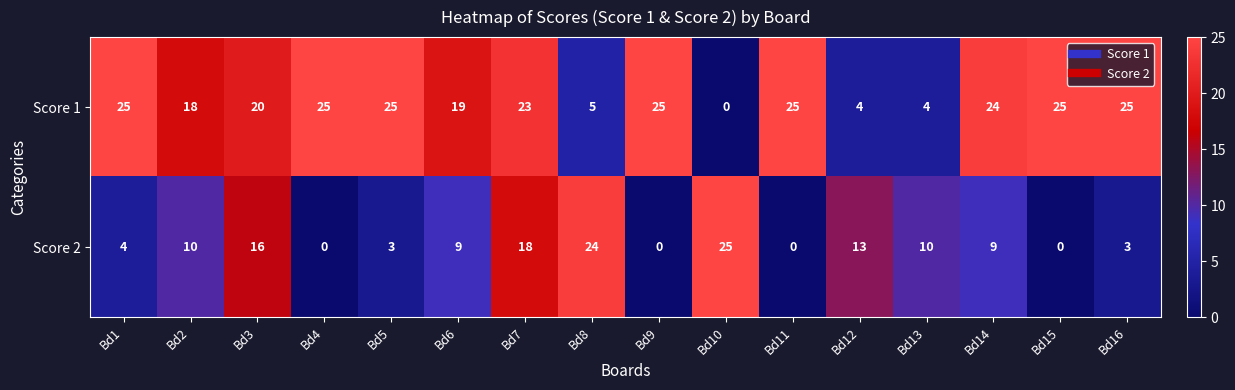

What is the difference between the second highest and minimum values in the Score 1 series?

25